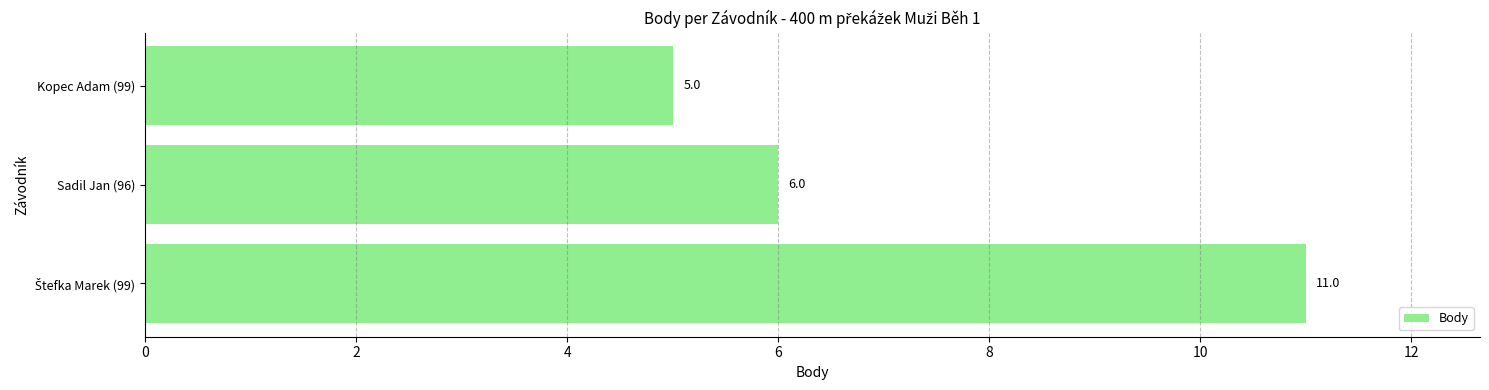

What is the average value?

7